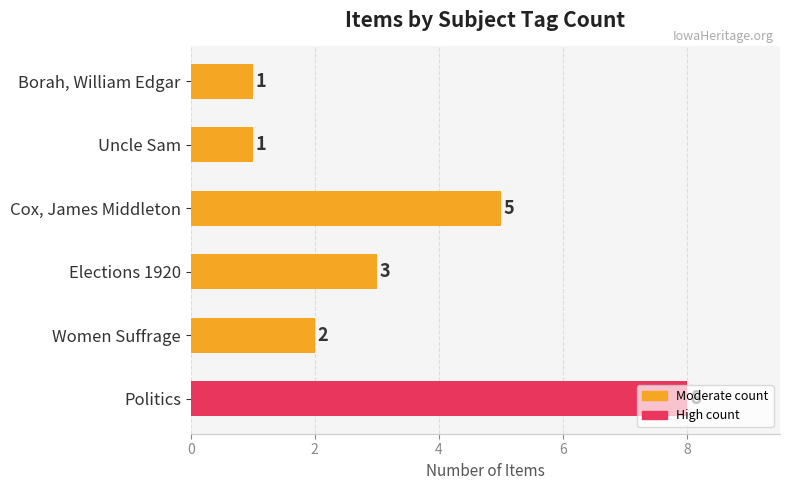

Are the bars horizontal?

Yes